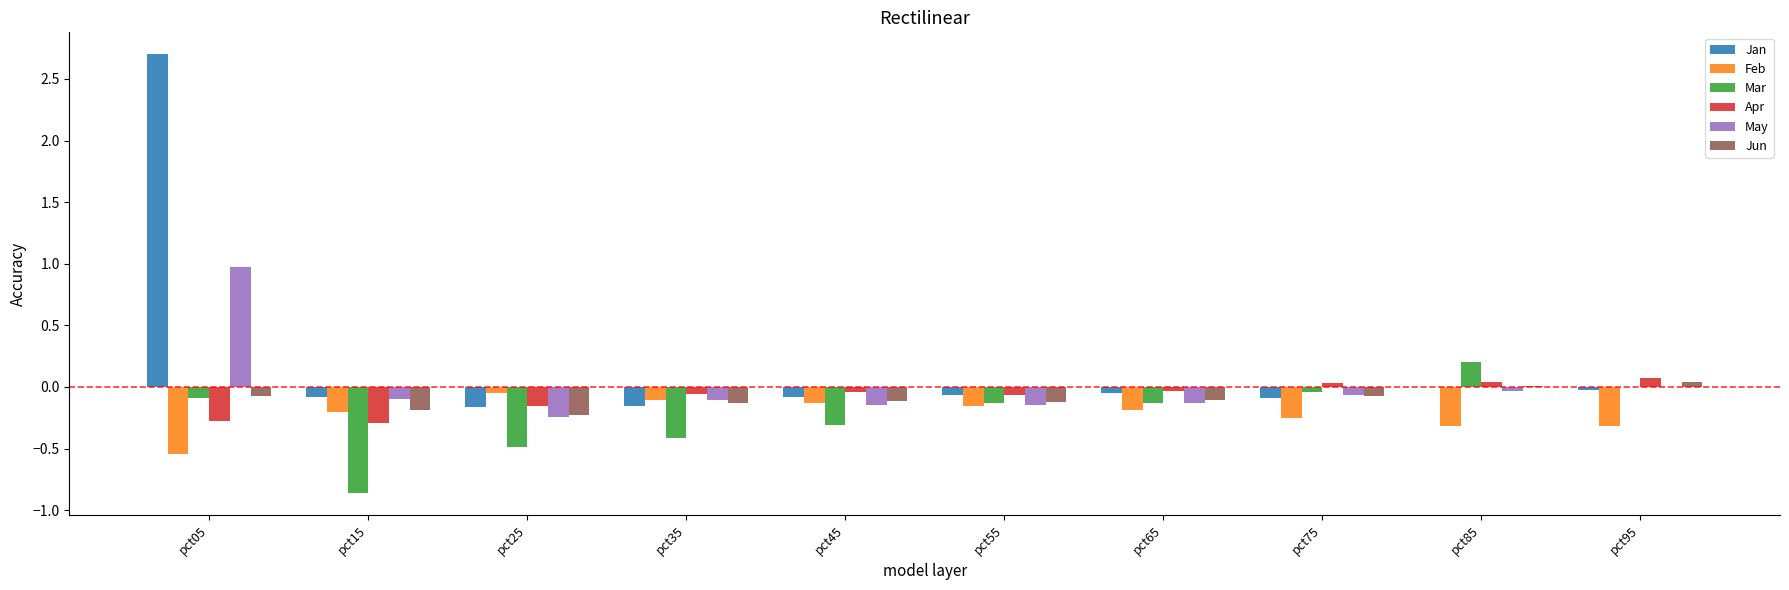

Which series has the widest spread of values?

Jan